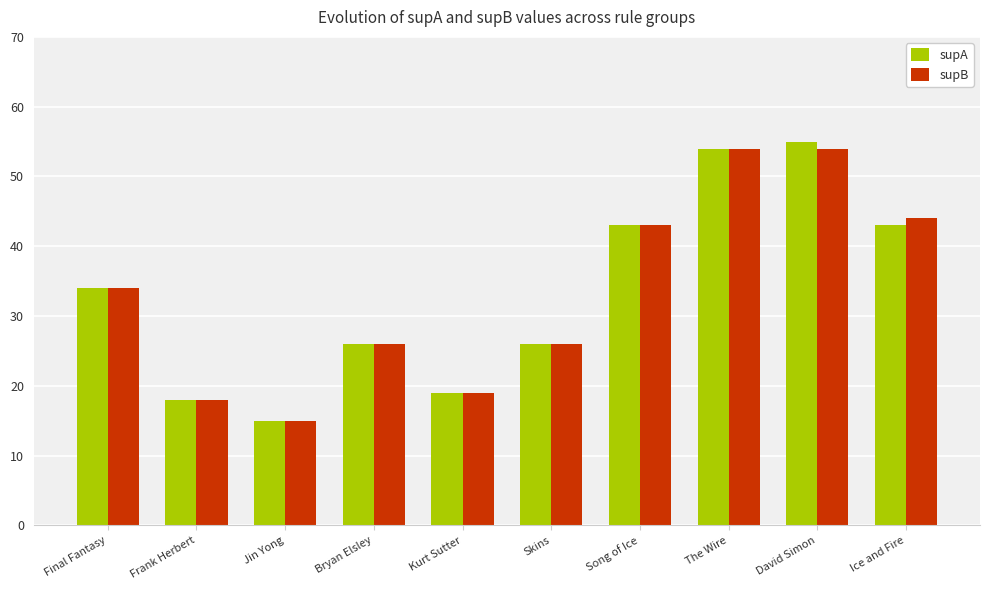

What is the highest value of the supB series?

54